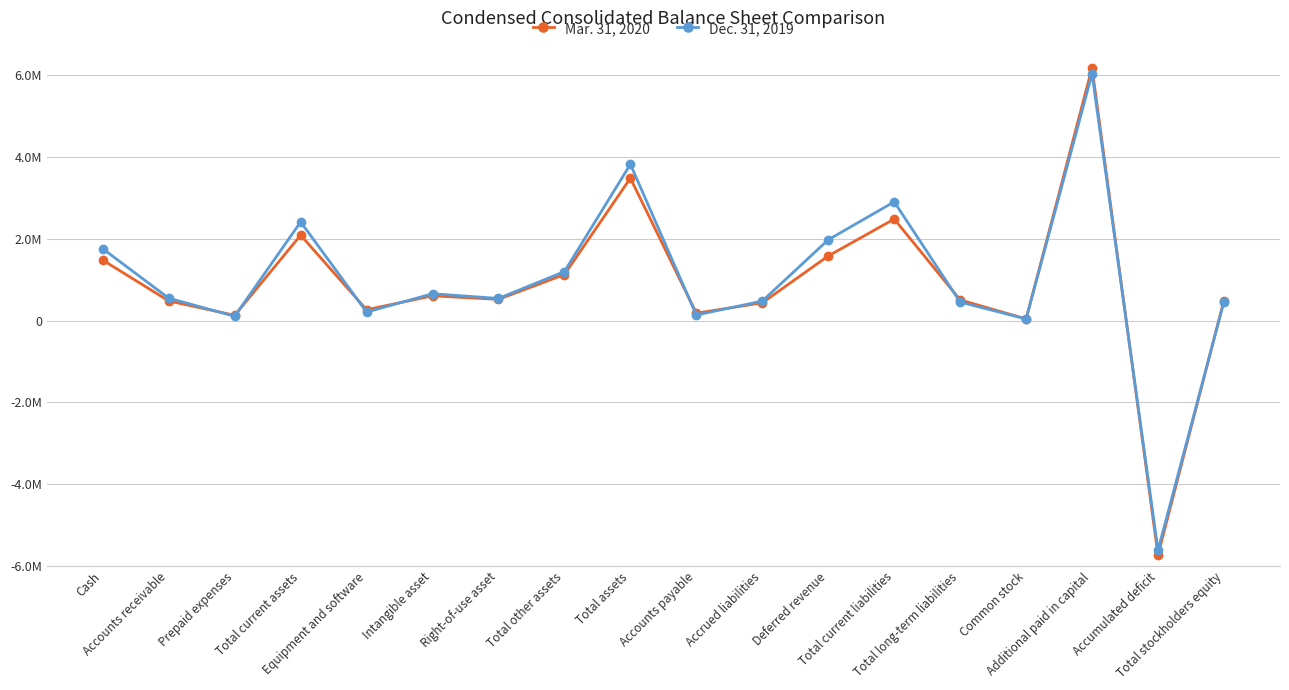

Reading left to right, extract all data points from this chart.

Mar. 31, 2020: Cash=1478934	Accounts receivable=482042	Prepaid expenses=129731	Total current assets=2090707	Equipment and software=266112	Intangible asset=607233	Right-of-use asset=520883	Total other assets=1128116	Total assets=3484935	Accounts payable=182216	Accrued liabilities=435633	Deferred revenue=1581464	Total current liabilities=2485521	Total long-term liabilities=508019	Common stock=41250	Additional paid in capital=6183564	Accumulated deficit=-5733419	Total stockholders equity=491395
Dec. 31, 2019: Cash=1757695	Accounts receivable=548825	Prepaid expenses=107428	Total current assets=2413948	Equipment and software=210004	Intangible asset=657871	Right-of-use asset=542975	Total other assets=1200846	Total assets=3824798	Accounts payable=137582	Accrued liabilities=479081	Deferred revenue=1977825	Total current liabilities=2905964	Total long-term liabilities=453974	Common stock=41250	Additional paid in capital=6037767	Accumulated deficit=-5614157	Total stockholders equity=464860